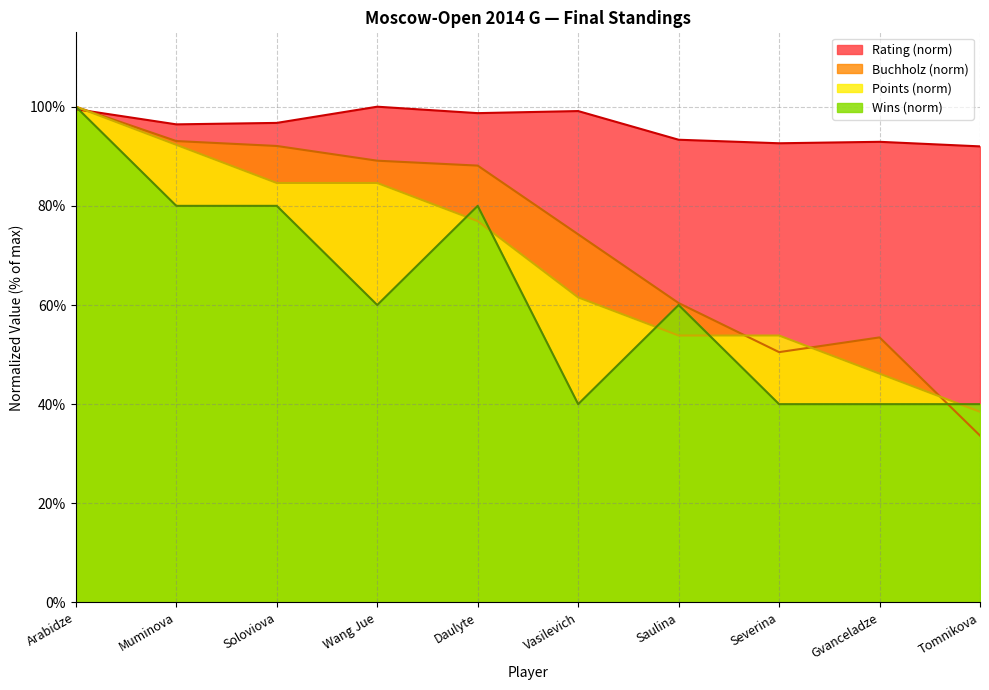

At how many categories does at least one series exceed 37?

10